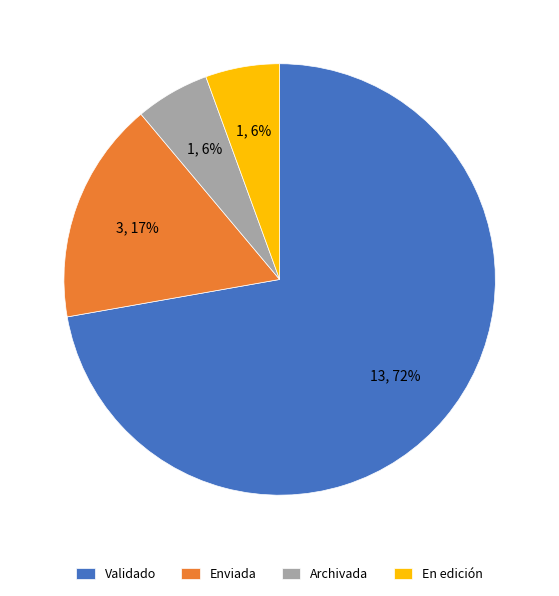

What percentage is the Enviada slice, to the nearest percent?

17%